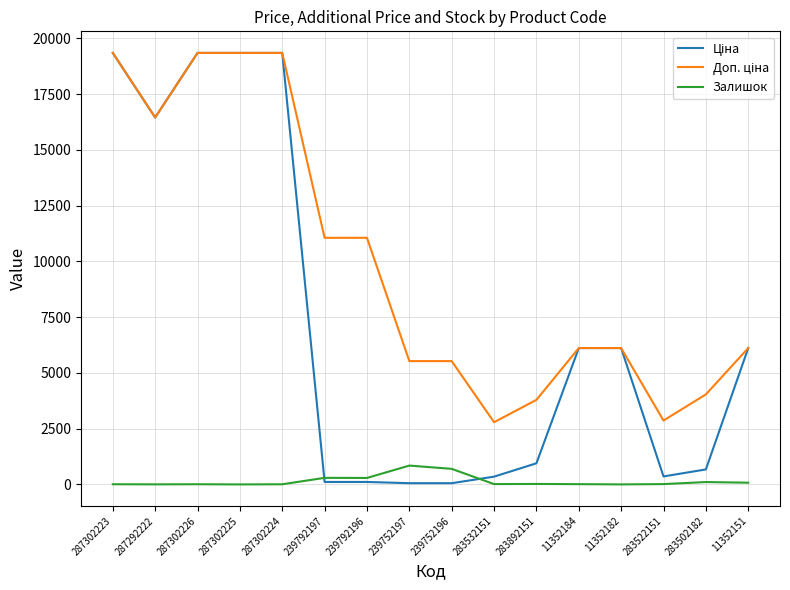

True or false: Залишок has a value of 15.0 at 283532151.

True